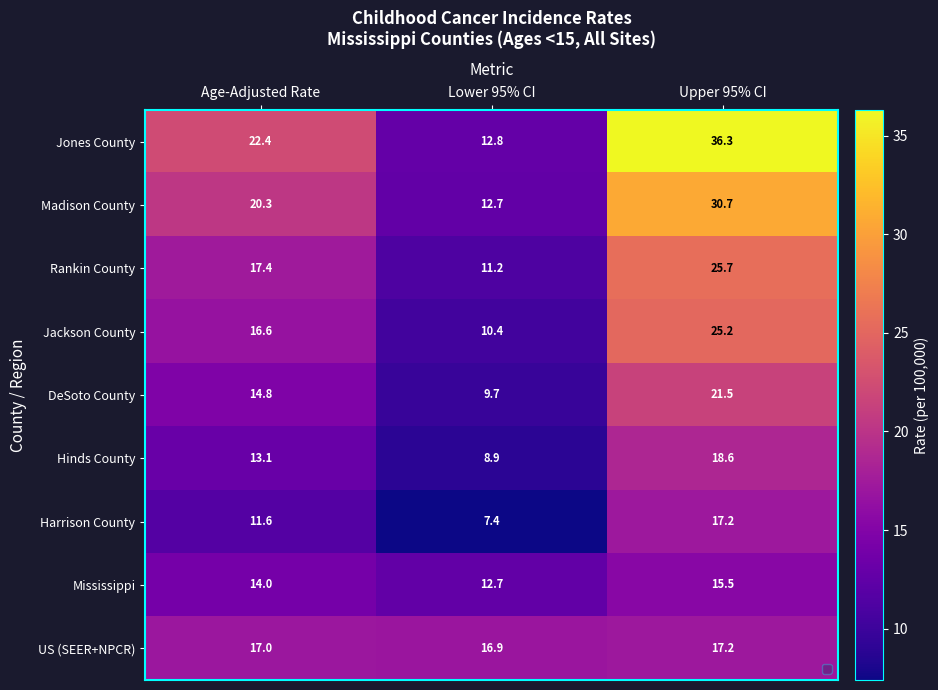

Which series has the largest total across all categories?

Jones County